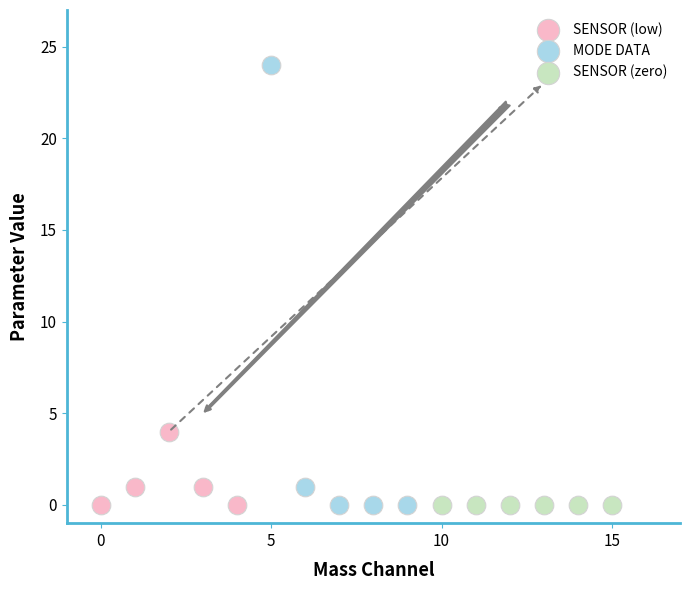

Which series reaches the maximum Y coordinate?

MODE DATA